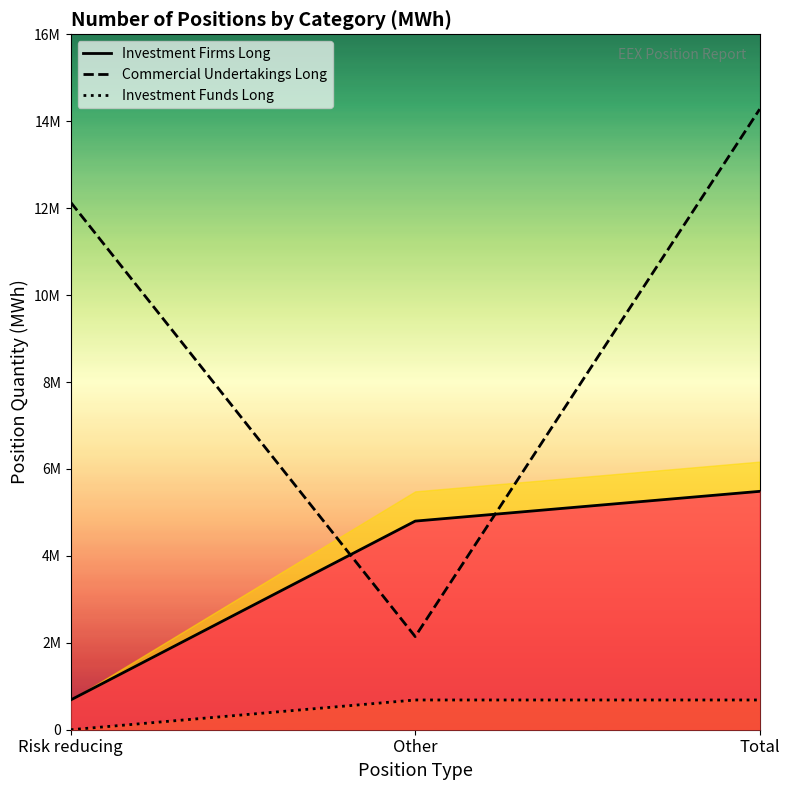

Which category has the lowest value across all series?

Risk reducing